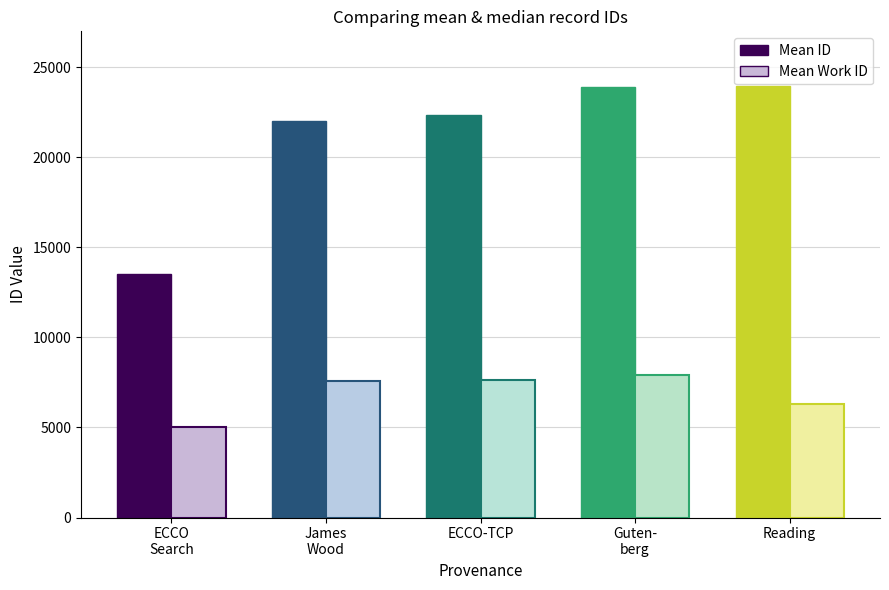

The Mean Work ID series shows 11090.5 at Reading. True or false?

False